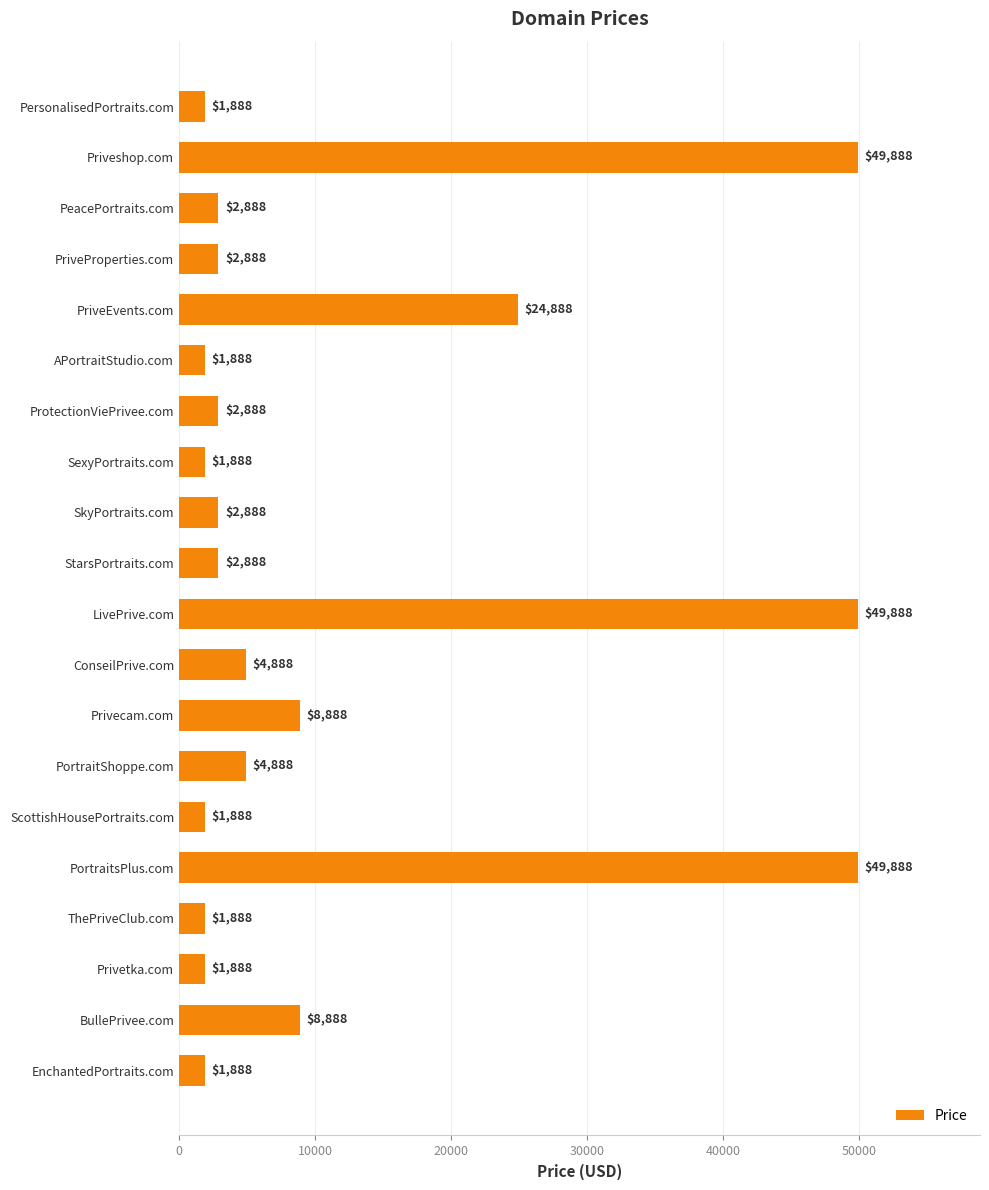

What is the smallest value displayed?

1888